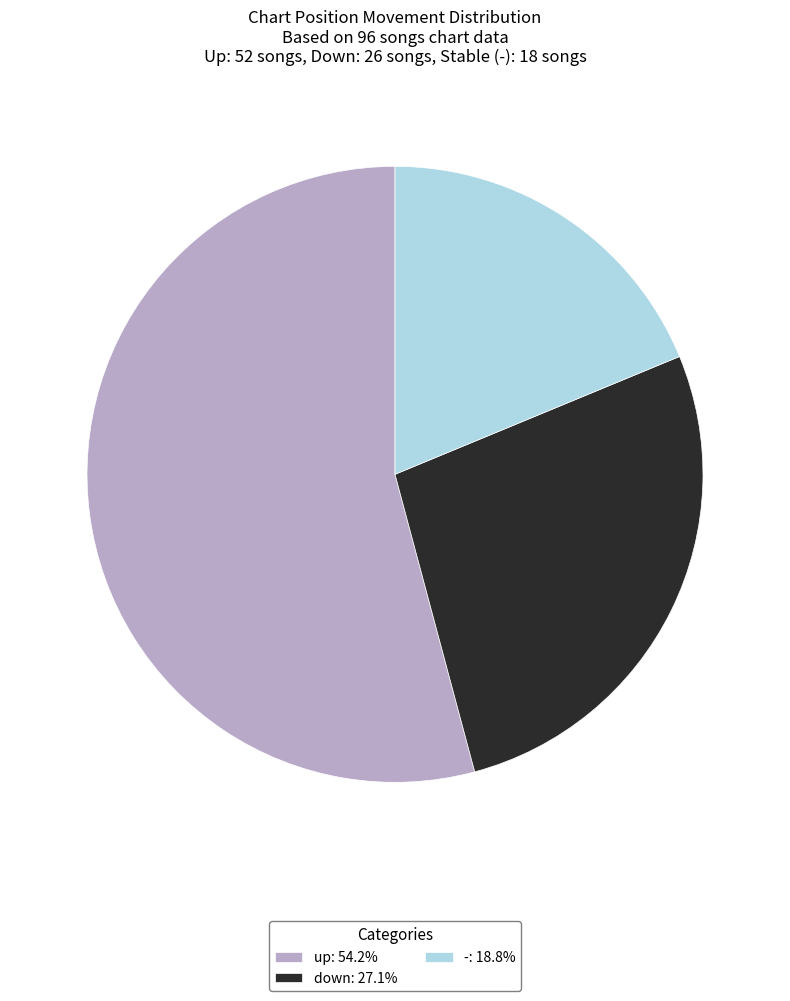

Is the sum of down and - greater than half?

No